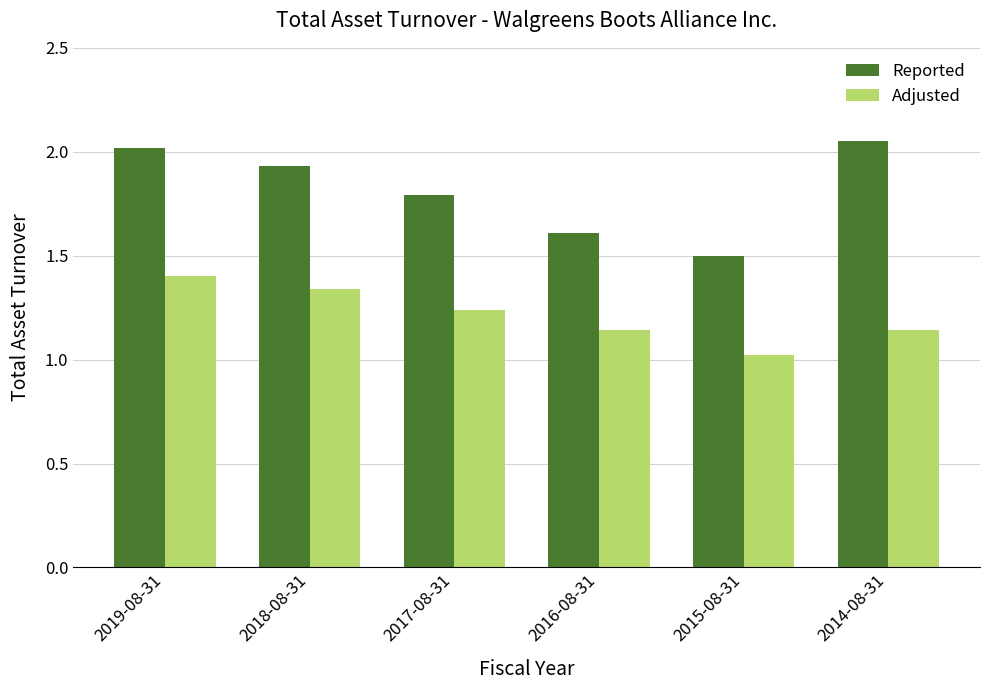

The Adjusted series shows 1.5 at 2015-08-31. True or false?

False